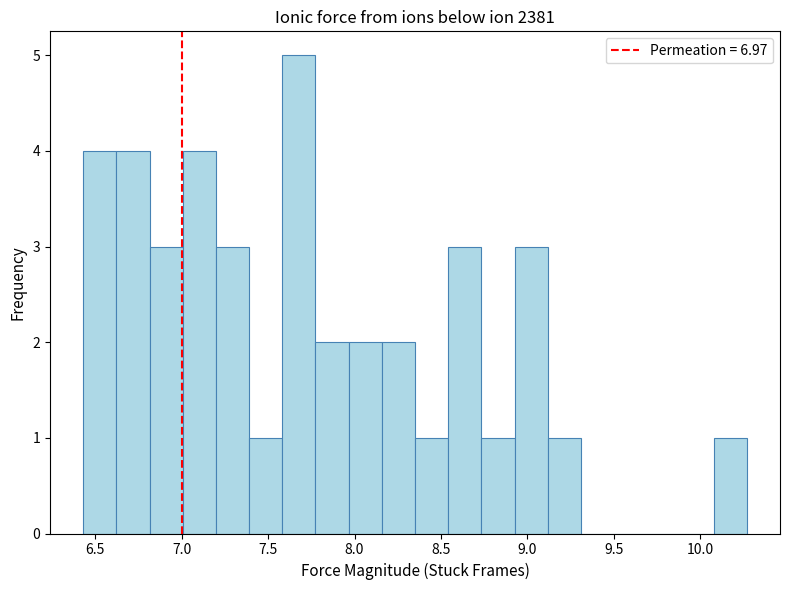

Read against the x-axis, roughly where is the centre of the tallest bar?

7.70